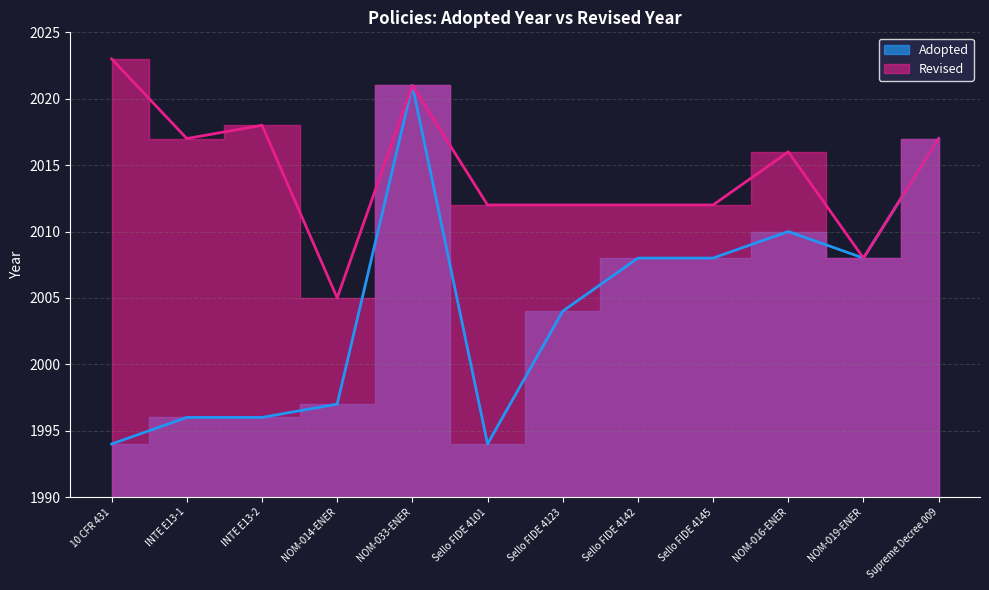

What is the sum of the values at 10 CFR 431 and NOM-019-ENER?

4002